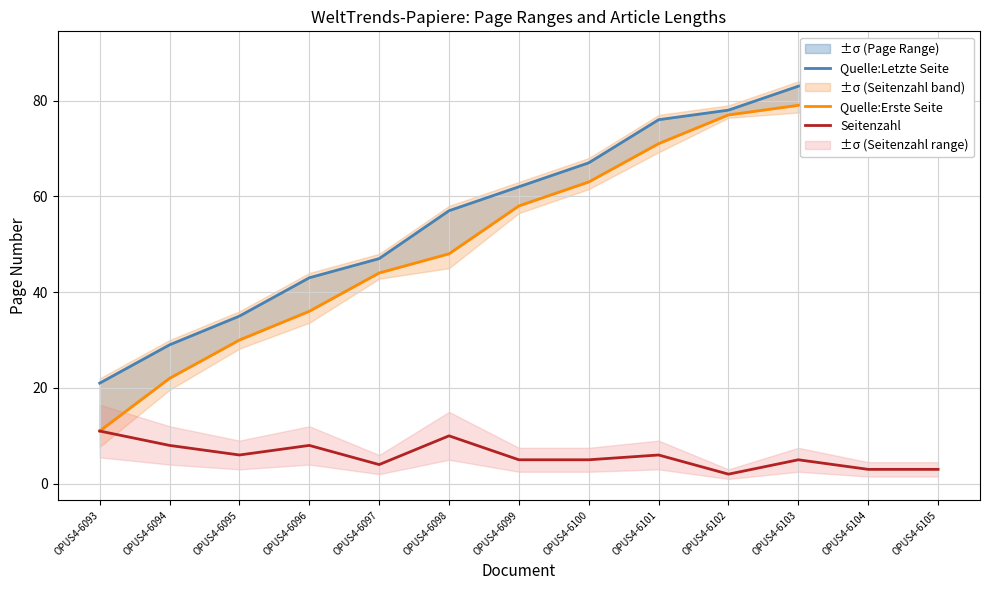

What is the maximum value shown in the chart?

89